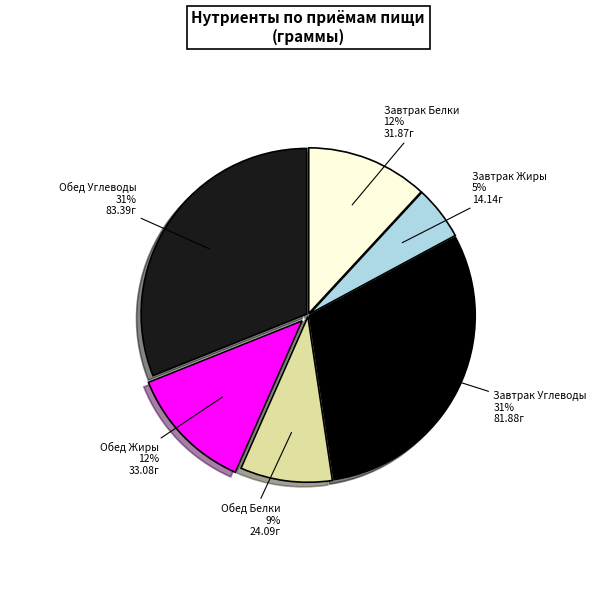

Which has a higher value, Обед Жиры or Завтрак Жиры?

Обед Жиры